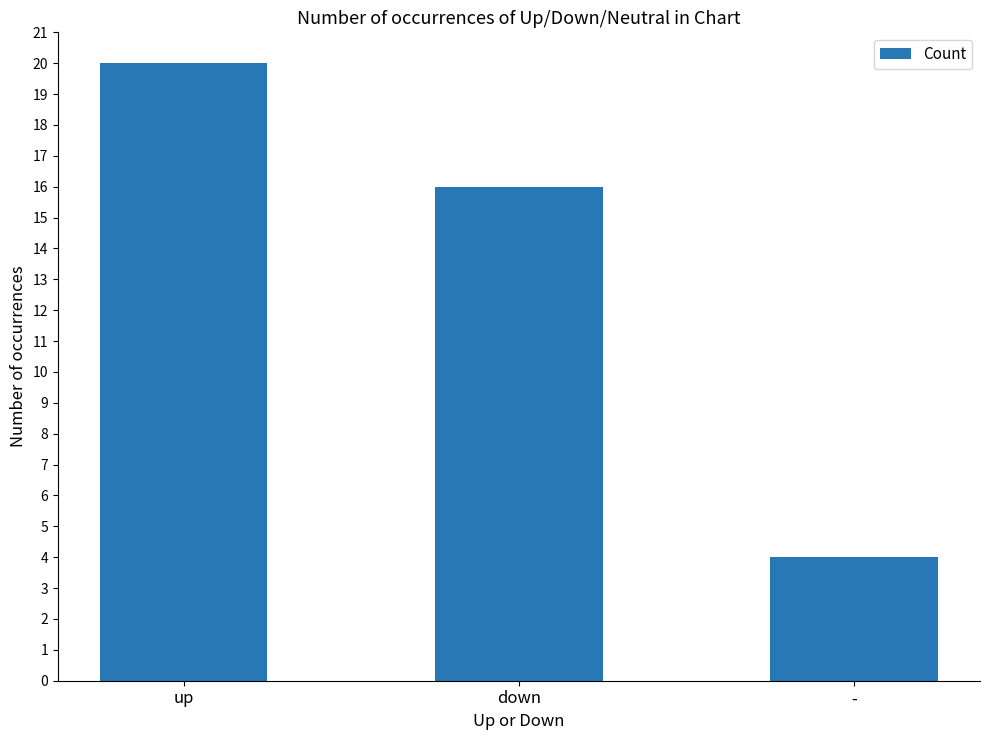

List the labels in order of value, smallest first.

-, down, up